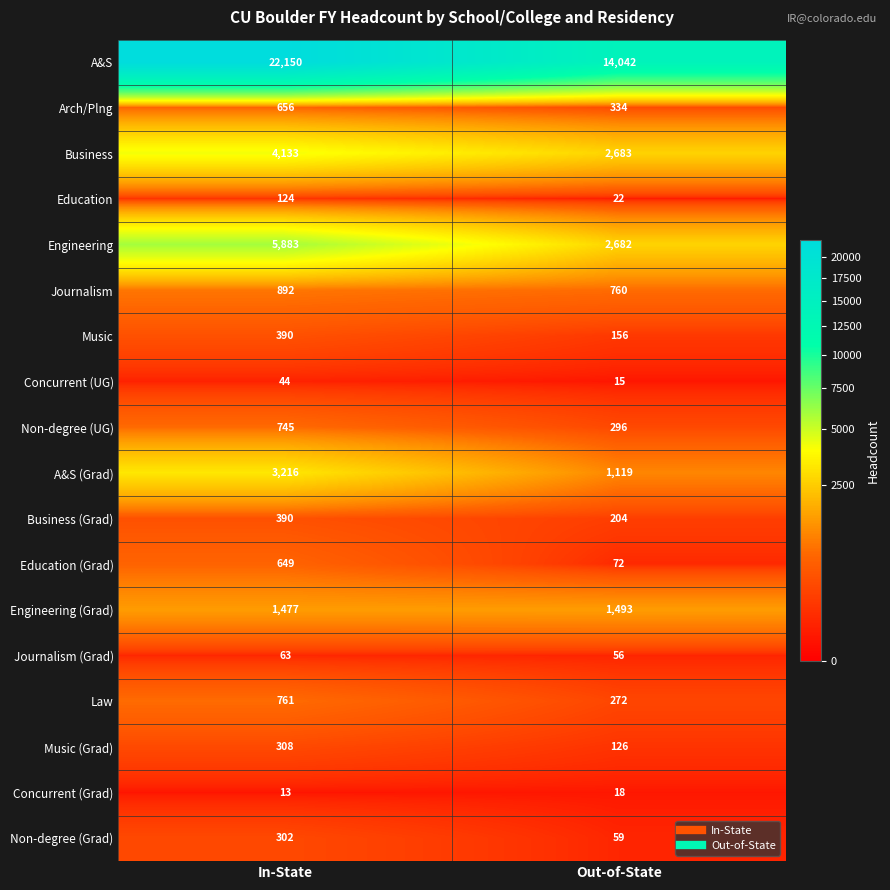

How many values in the Concurrent (Grad) series are below 18?

1